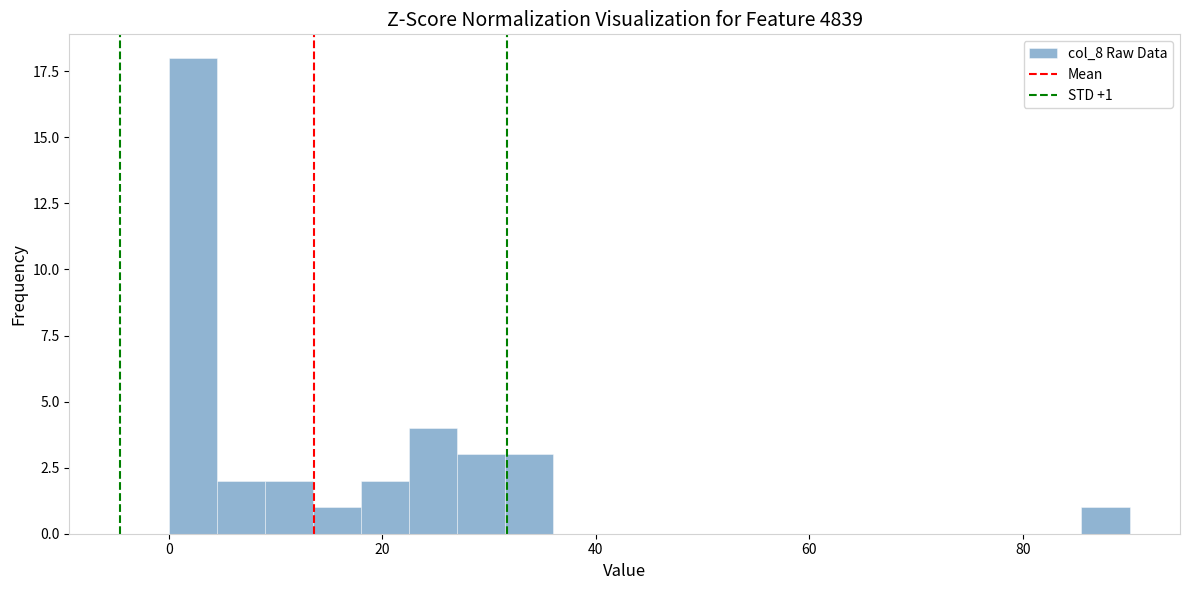

Read against the x-axis, roughly where is the centre of the tallest bar?

2